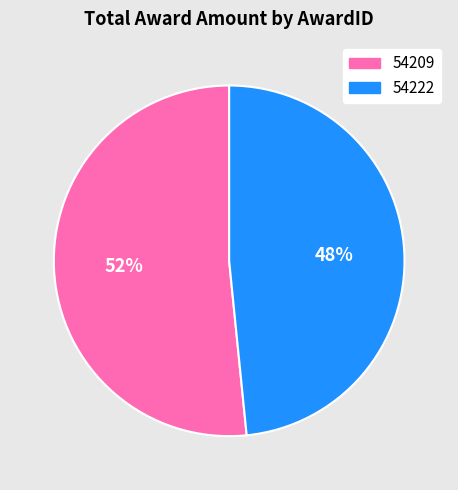

What percentage is the 54222 slice, to the nearest percent?

48%